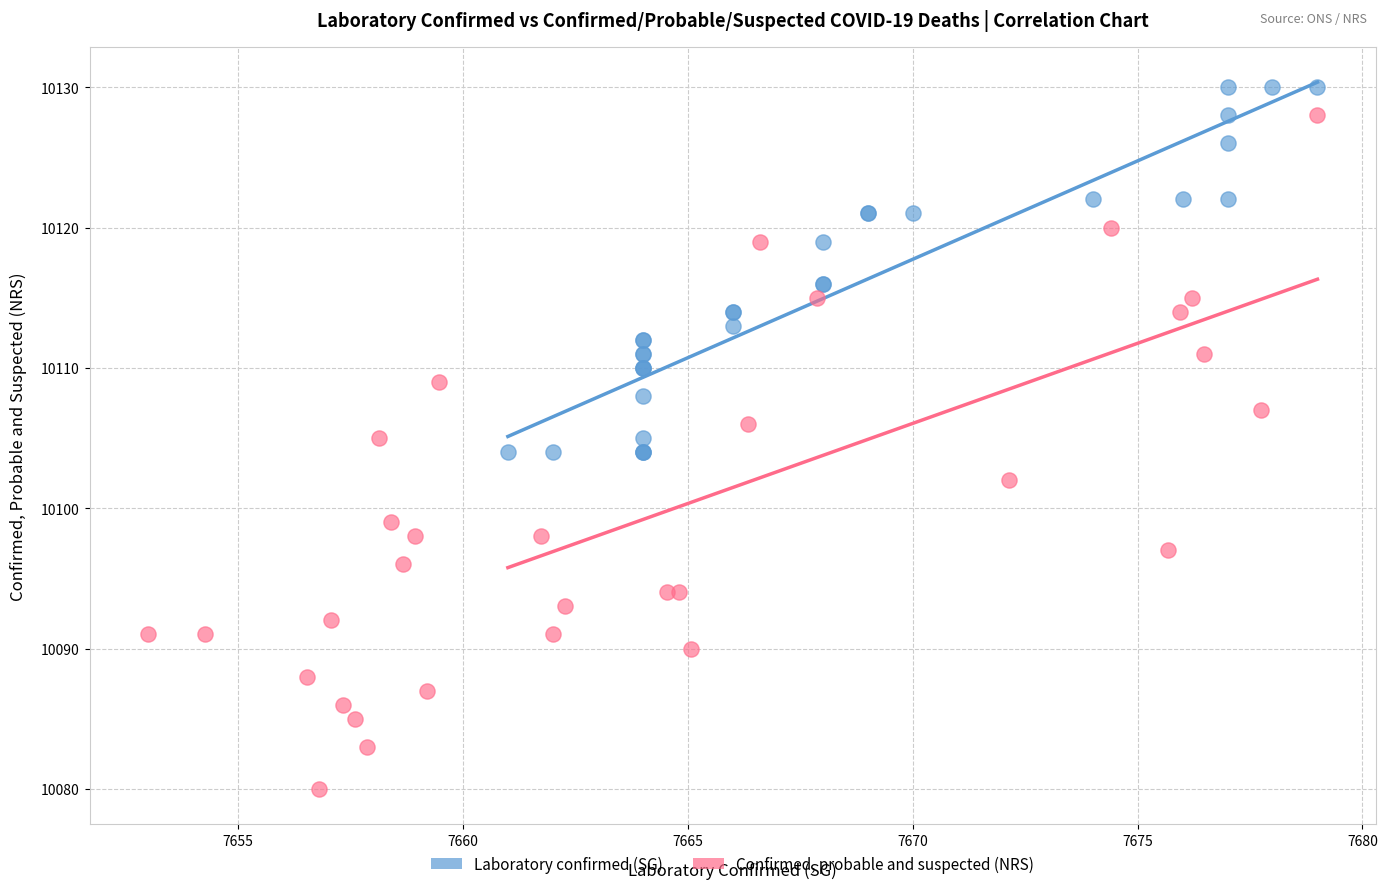

What are all the series names shown in the legend?

Laboratory confirmed (SG), Confirmed, probable and suspected (NRS)